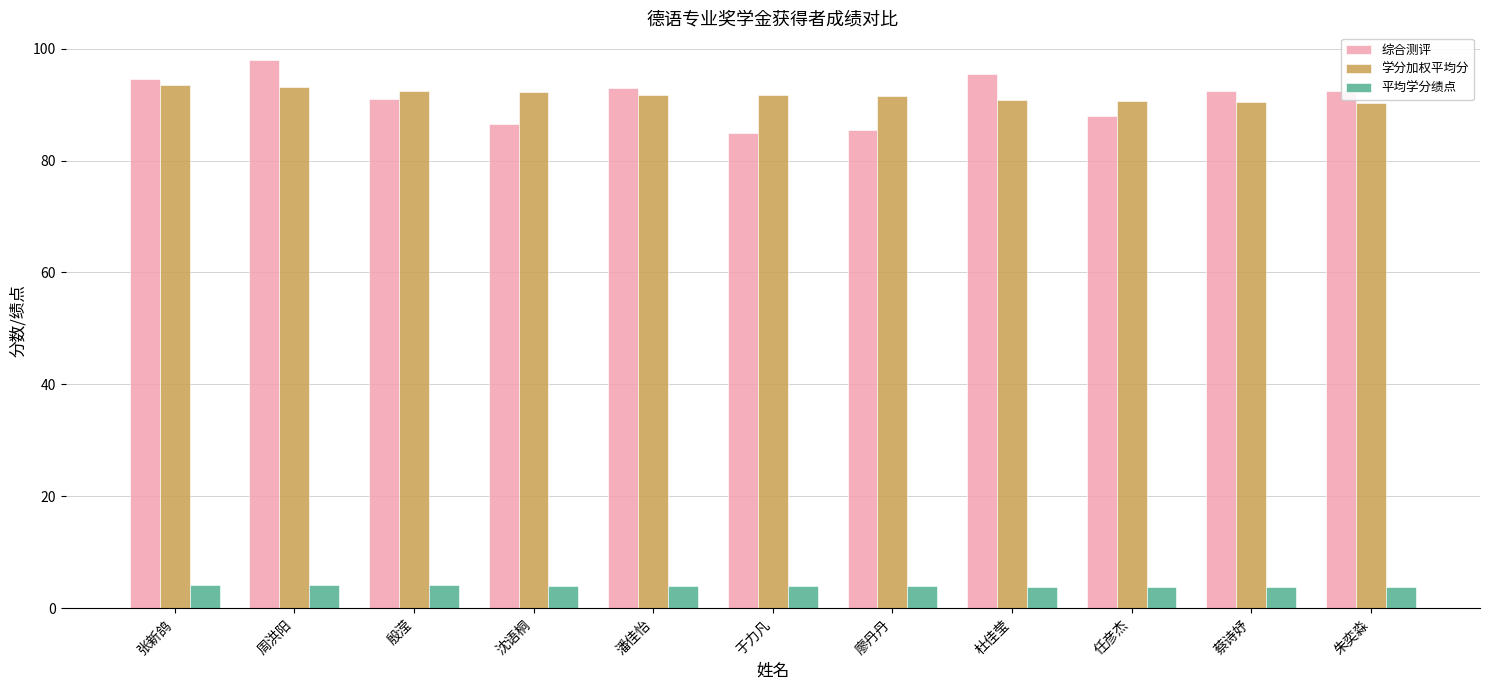

Which series has the largest range (max minus min)?

综合测评